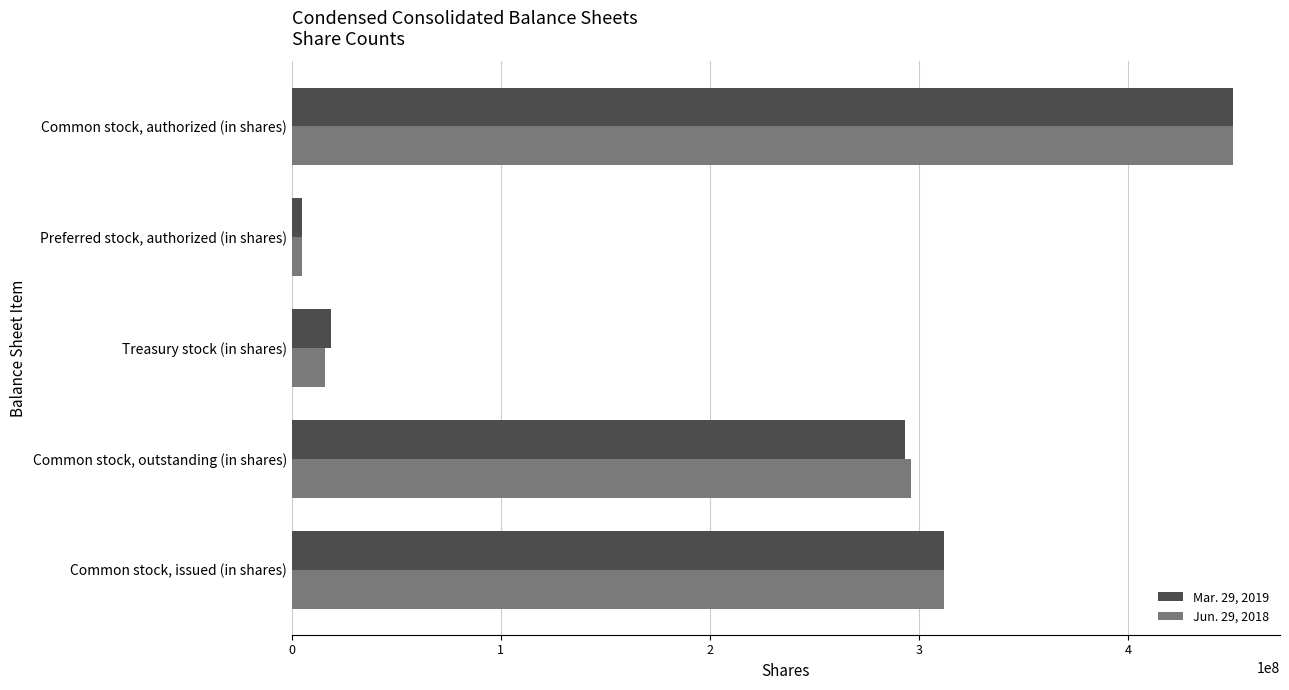

True or false: Mar. 29, 2019 has a value of 293000000 at Common stock, outstanding (in shares).

True